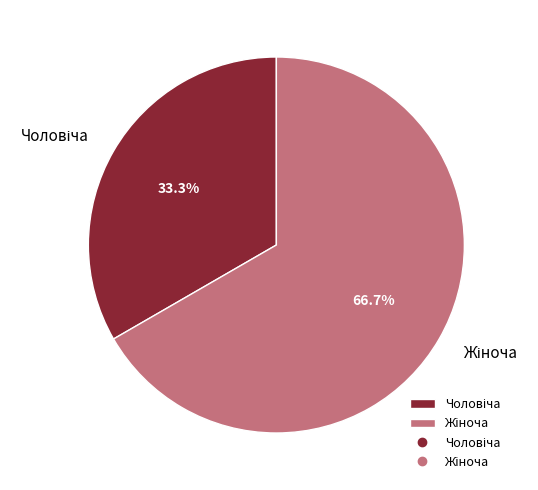

Is there a majority slice in this chart?

Yes